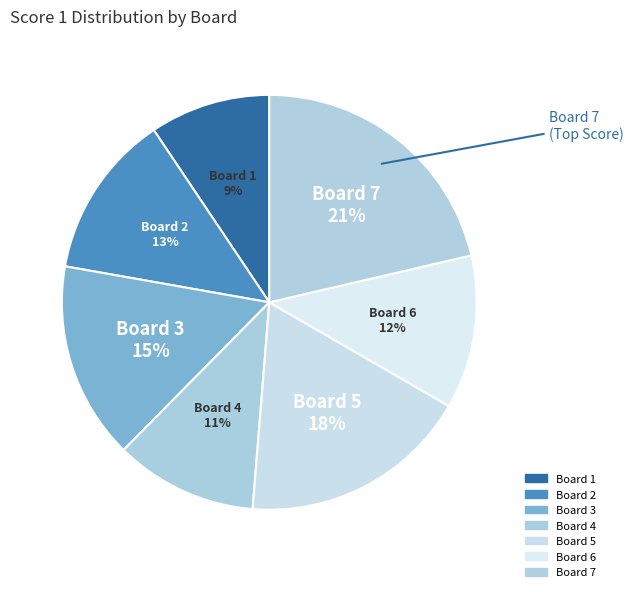

How many segments does this pie chart have?

7